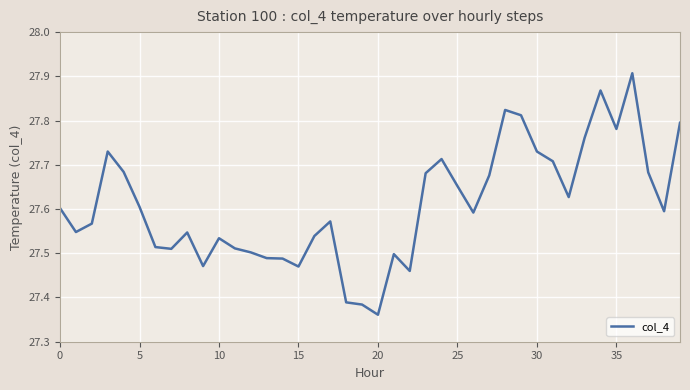

What is the difference between the maximum and minimum values?

0.5